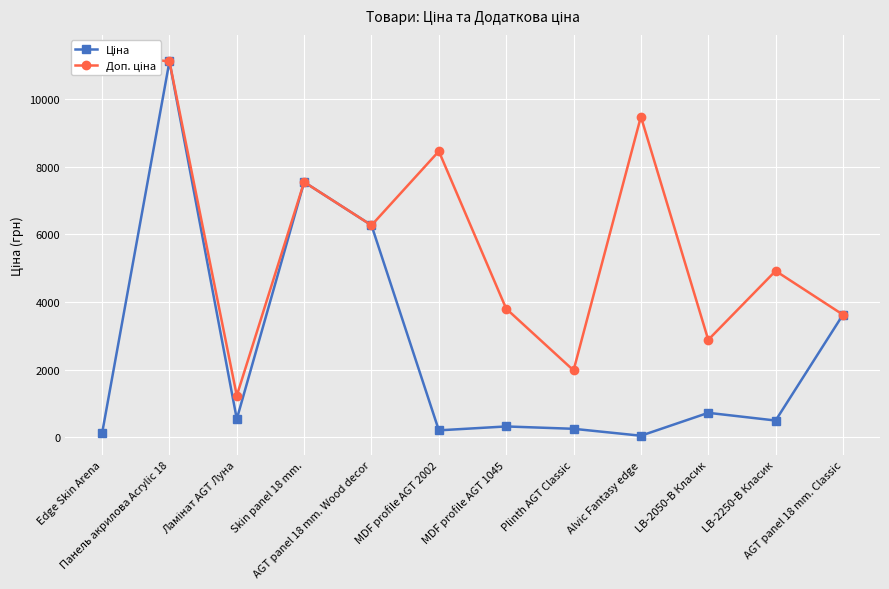

Is the value of Ціна at Alvic Fantasy edge greater than the value of Доп. ціна at MDF profile AGT 2002?

No